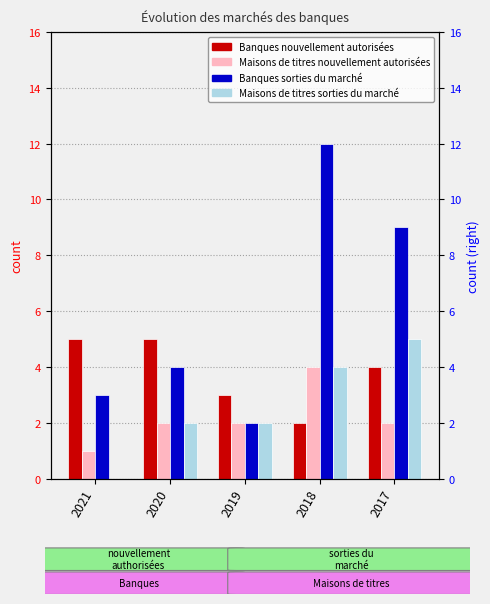

Reading right to left, list all the values displayed in this chart.

Banques nouvellement autorisées: 4	2	3	5	5
Maisons de titres nouvellement autorisées: 2	4	2	2	1
Banques sorties du marché: 9	12	2	4	3
Maisons de titres sorties du marché: 5	4	2	2	0